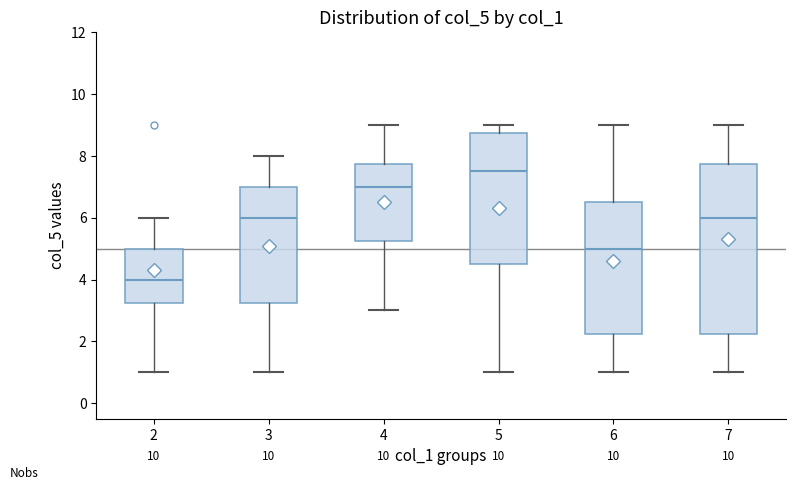

Reading left to right, read every box against the y-axis: the position of its median line, the range the box covers, and the ends of its whiskers. The values are not printed on the chart, so give them approximately, as read against the axis.

2: median 4.0, box 3.2 to 5.0, whiskers 1.0 to 6.0
3: median 6.0, box 3.2 to 7.0, whiskers 1.0 to 8.0
4: median 7.0, box 5.2 to 7.8, whiskers 3.0 to 9.0
5: median 7.6, box 4.6 to 8.8, whiskers 1.0 to 9.0
6: median 5.0, box 2.2 to 6.6, whiskers 1.0 to 9.0
7: median 6.0, box 2.2 to 7.8, whiskers 1.0 to 9.0